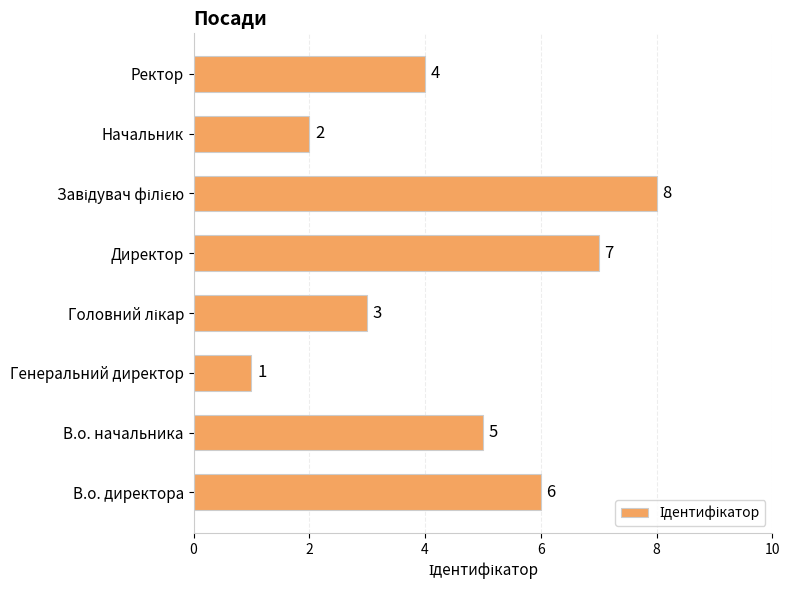

At which category does the chart reach its minimum across all series?

Генеральний директор